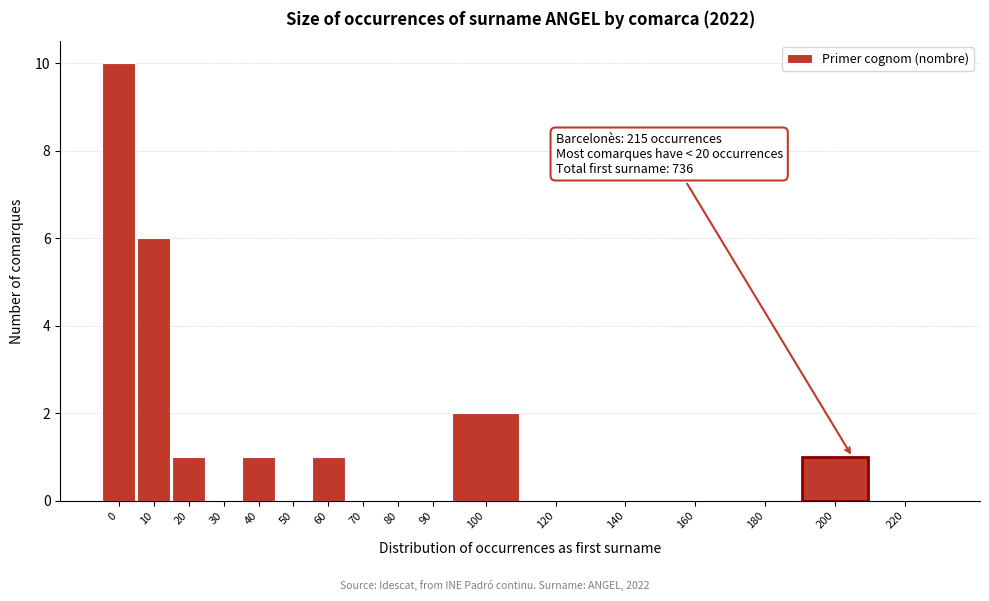

Reading right to left, list all the values displayed in this chart.

220=0	200=1	180=0	160=0	140=0	120=0	100=2	90=0	80=0	70=0	60=1	50=0	40=1	30=0	20=1	10=6	0=10